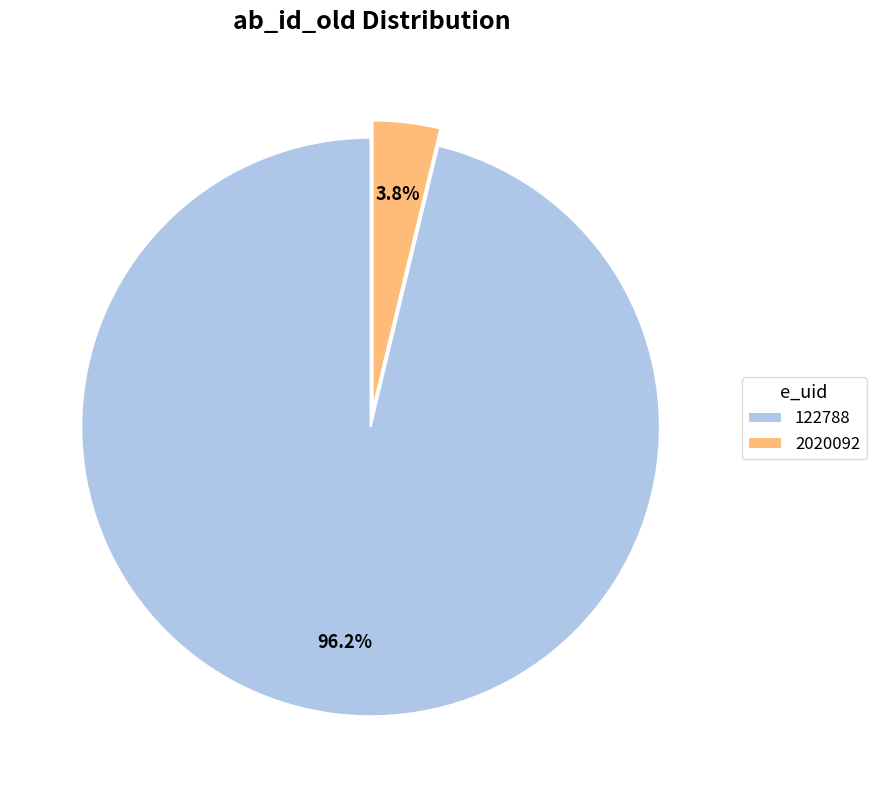

To the nearest percent, what percentage of the pie is 122788?

96%